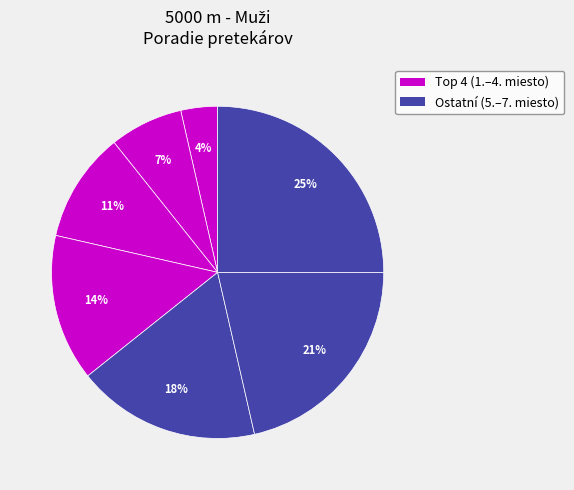

What is the largest slice in the pie chart?

Hrabovecký Martin